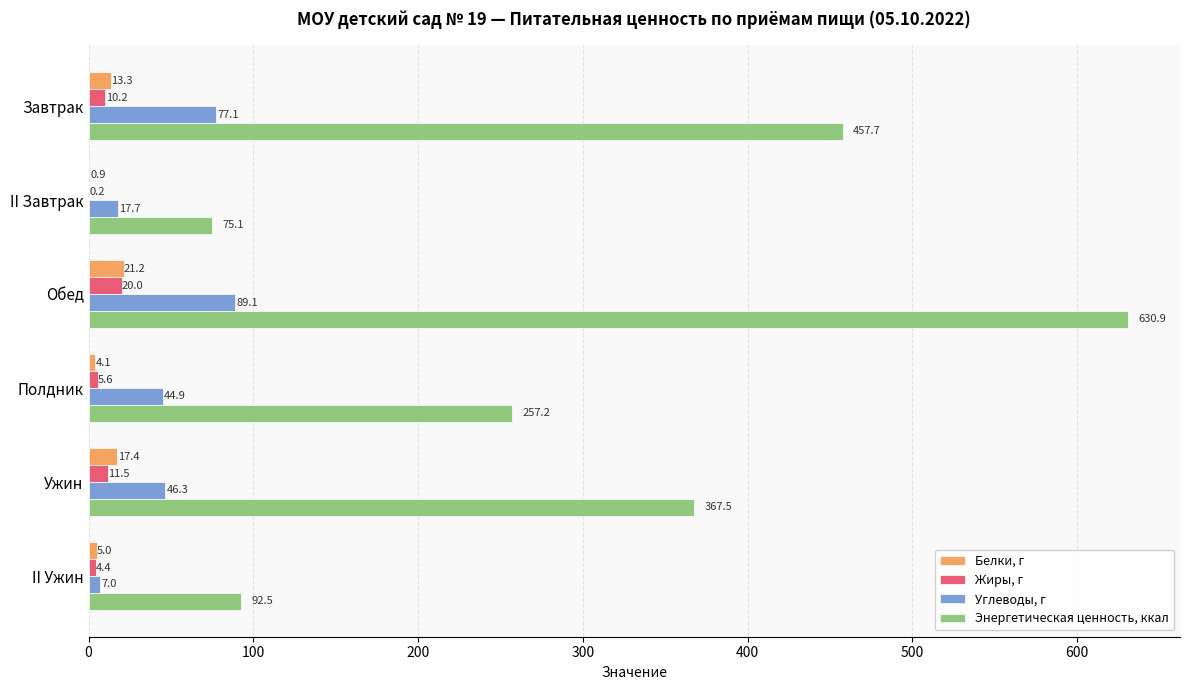

What are all the series names shown in the legend?

Белки, г, Жиры, г, Углеводы, г, Энергетическая ценность, ккал